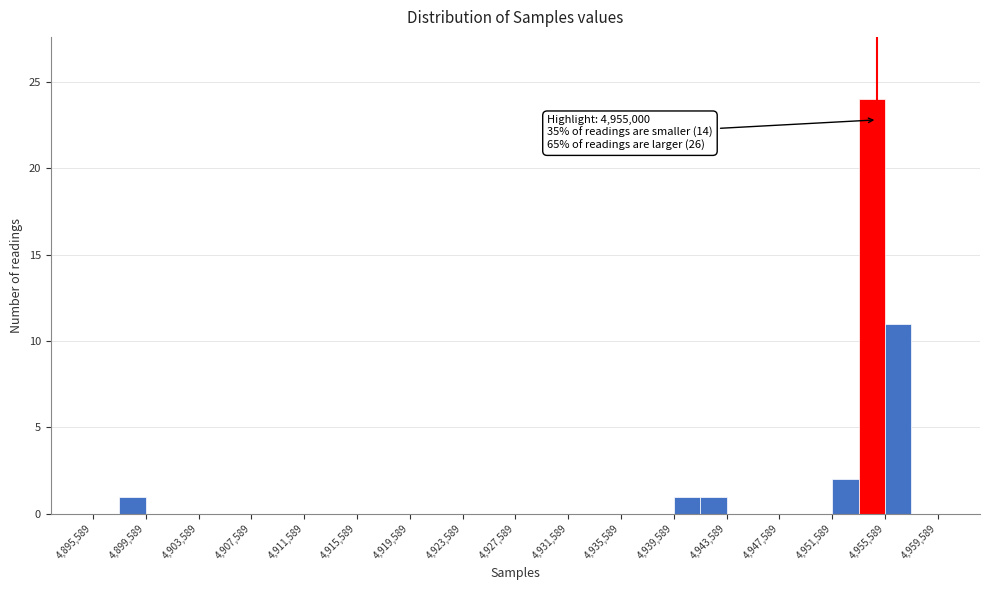

Which range on the x-axis has the tallest bar?

4953500 to 4955500